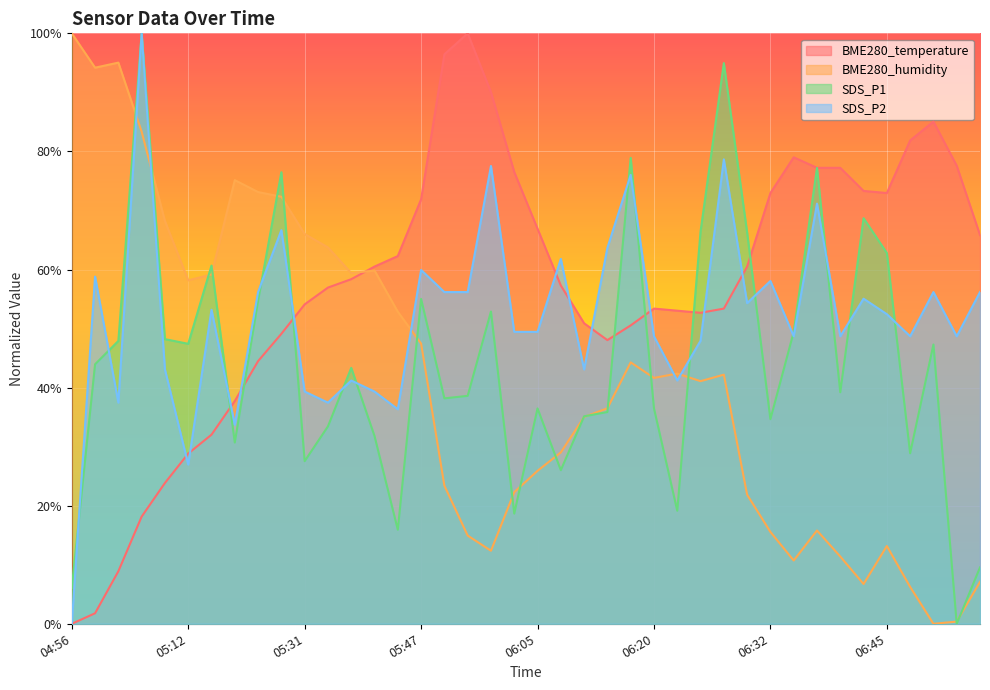

True or false: SDS_P2 and BME280_temperature intersect in this chart.

True